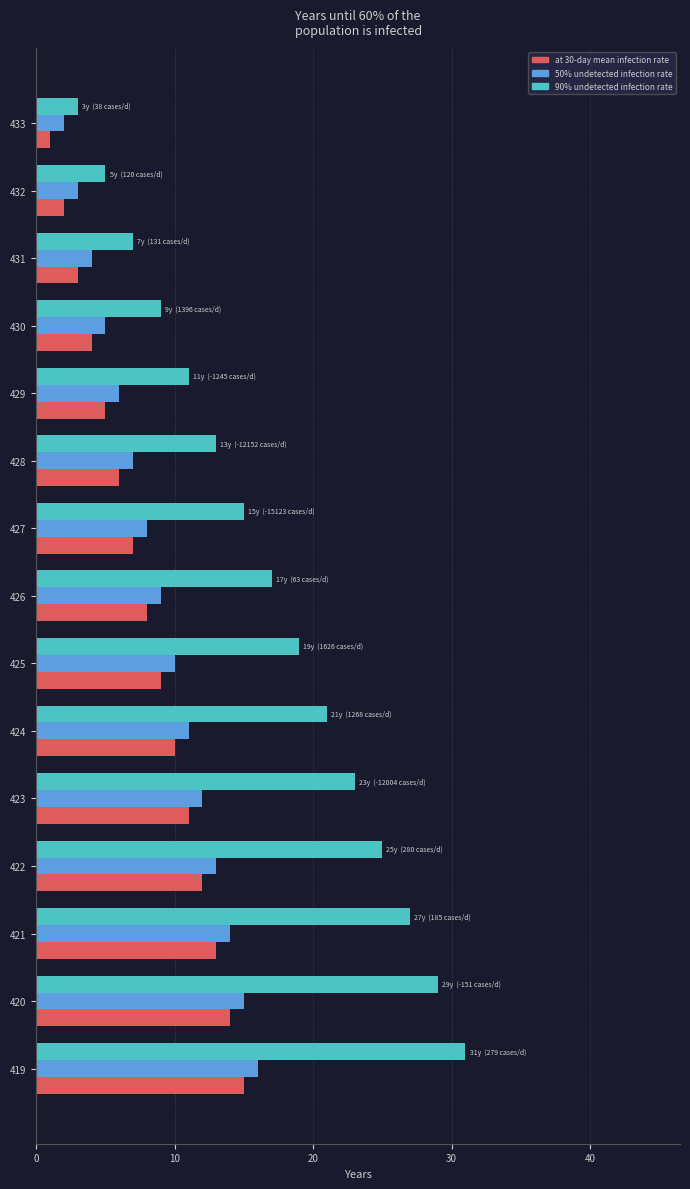

What is the approximate value of 90% undetected infection rate at 424?

21